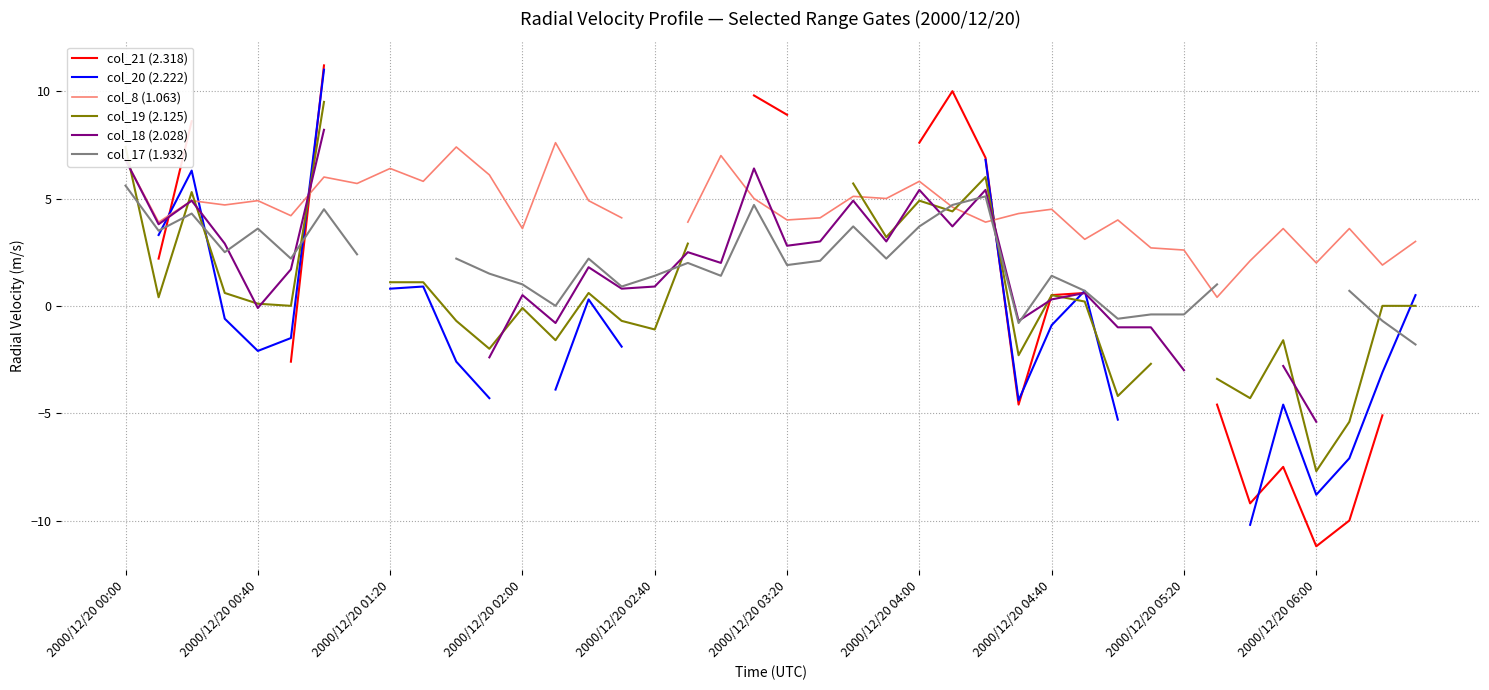

What is the value of the col_18 (2.028) point at the 20th from the left?

6.4